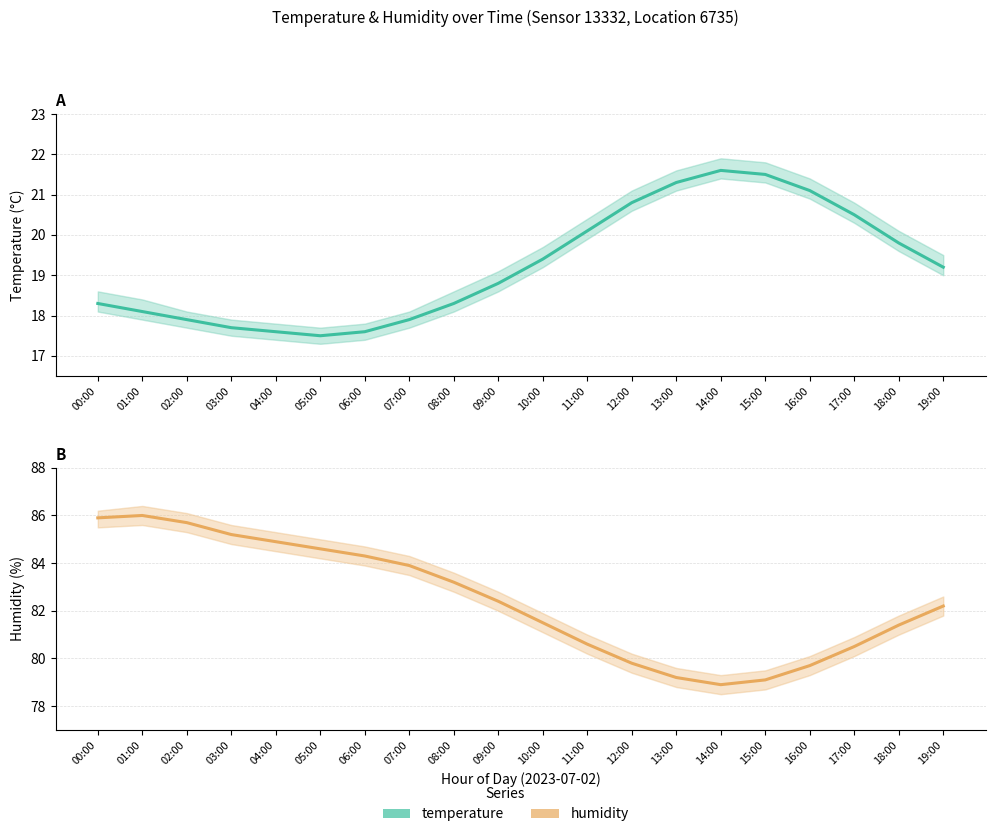

At 07:00, list the series in order from smallest to largest.

temperature, humidity